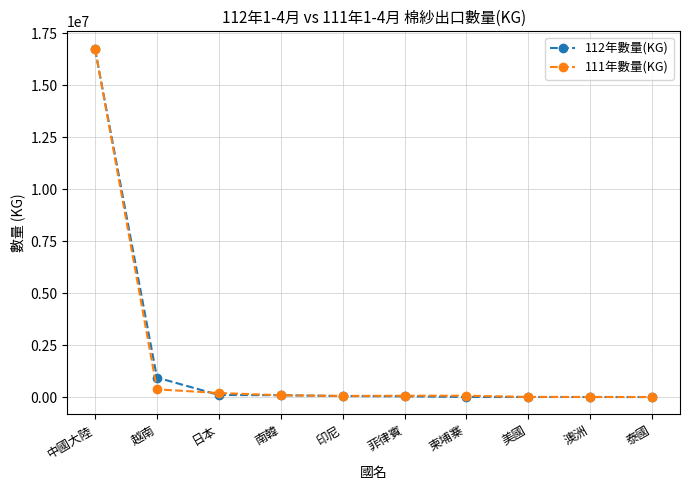

Which category has the highest value in the 112年數量(KG) series?

中國大陸